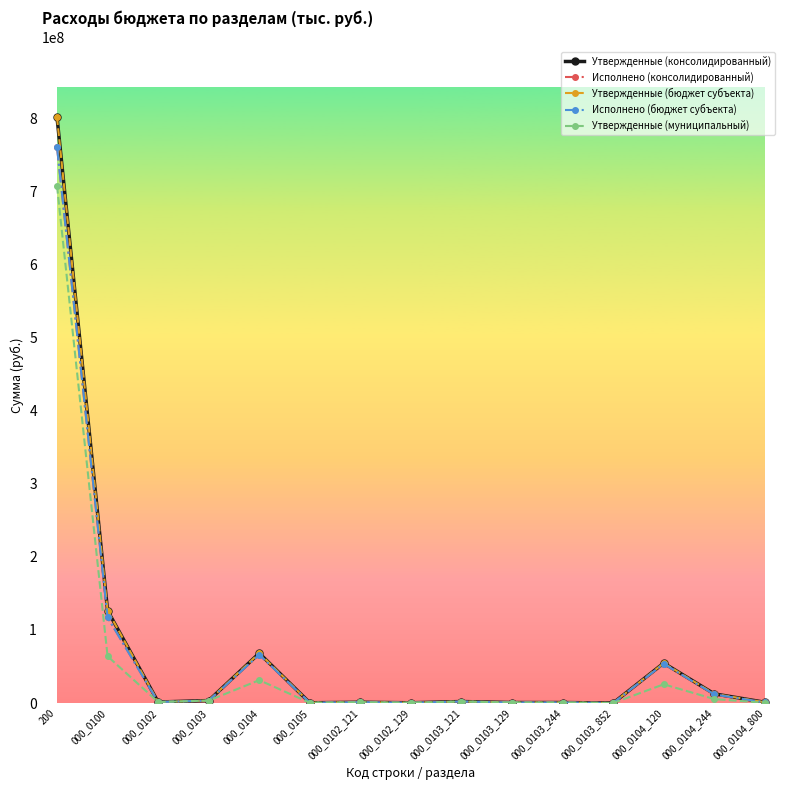

Does the chart have visible grid lines?

No